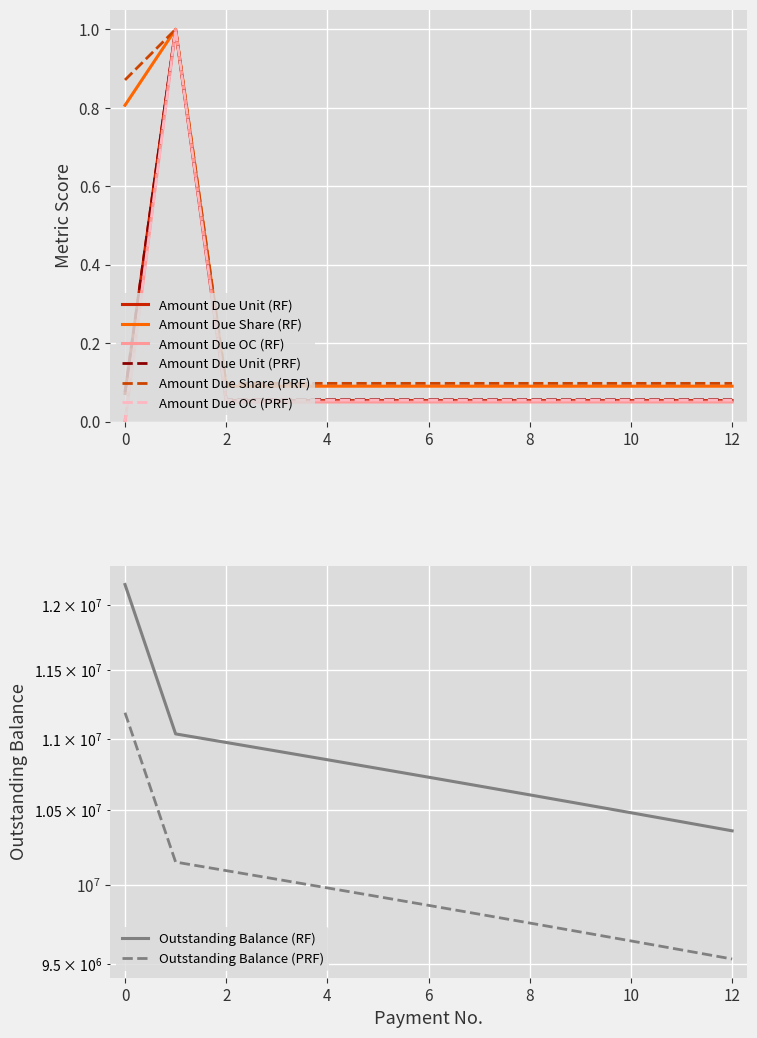

Is it true that Outstanding Balance equals 10666200.0 at 7?

True